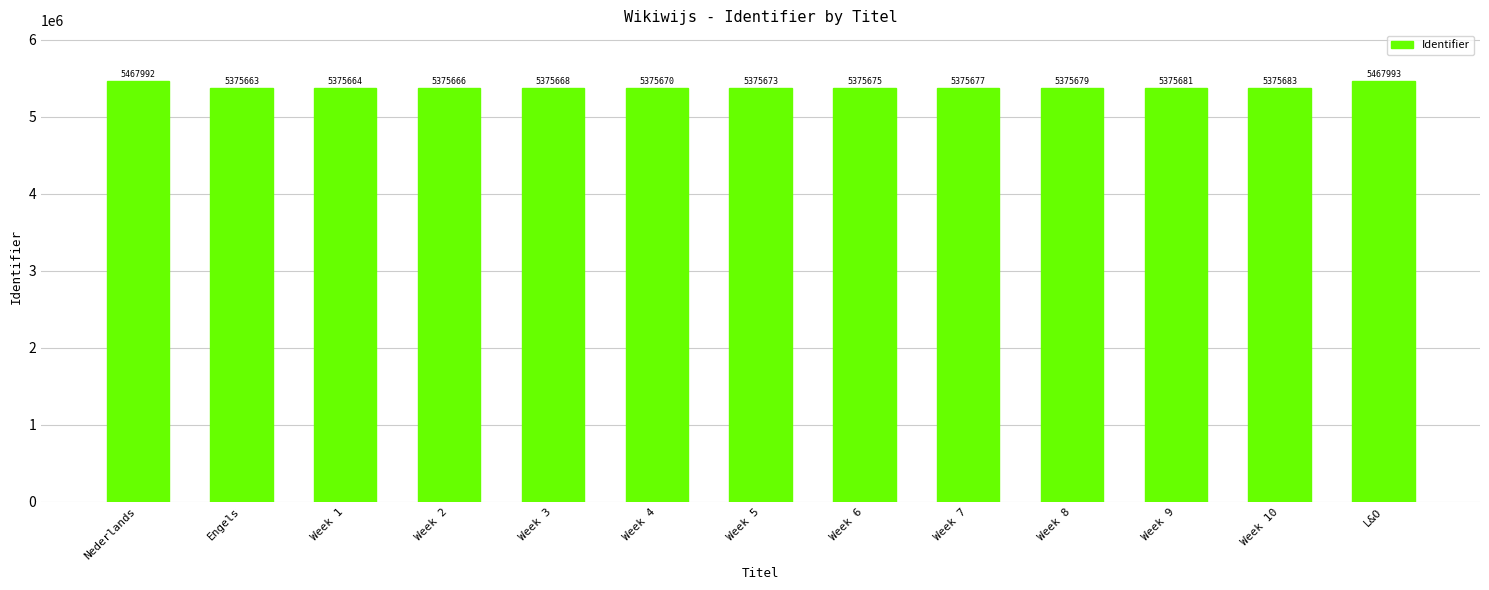

What is the value of the 4th bar from the left?

5375666